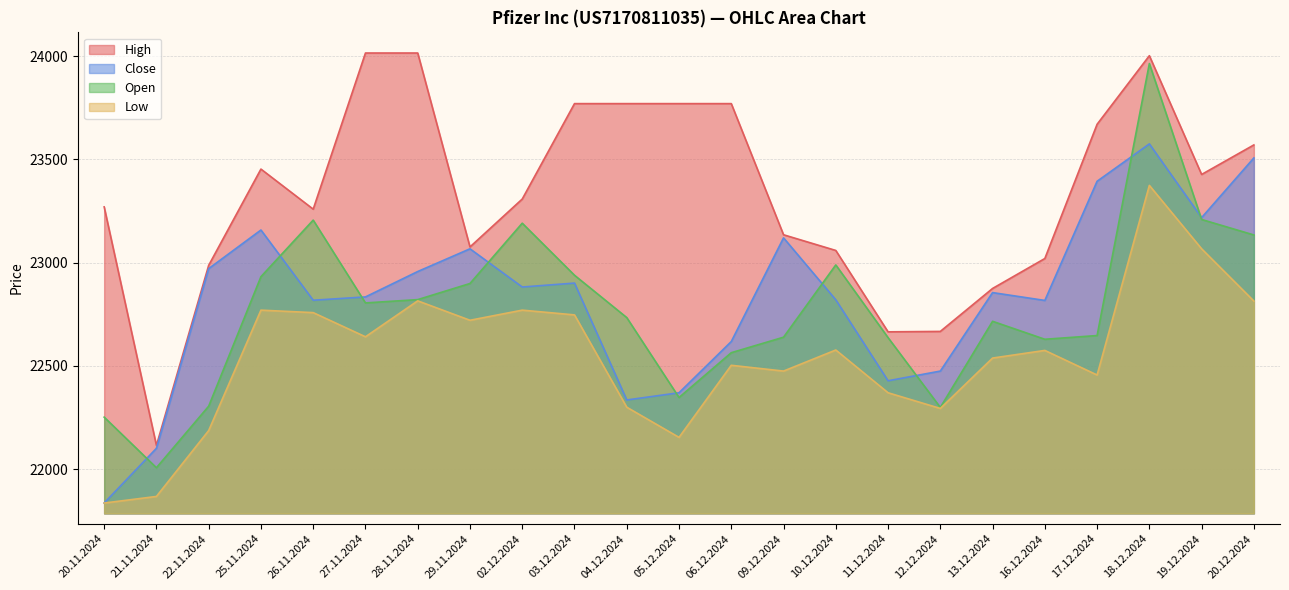

At which category does the chart reach its peak across all series?

27.11.2024